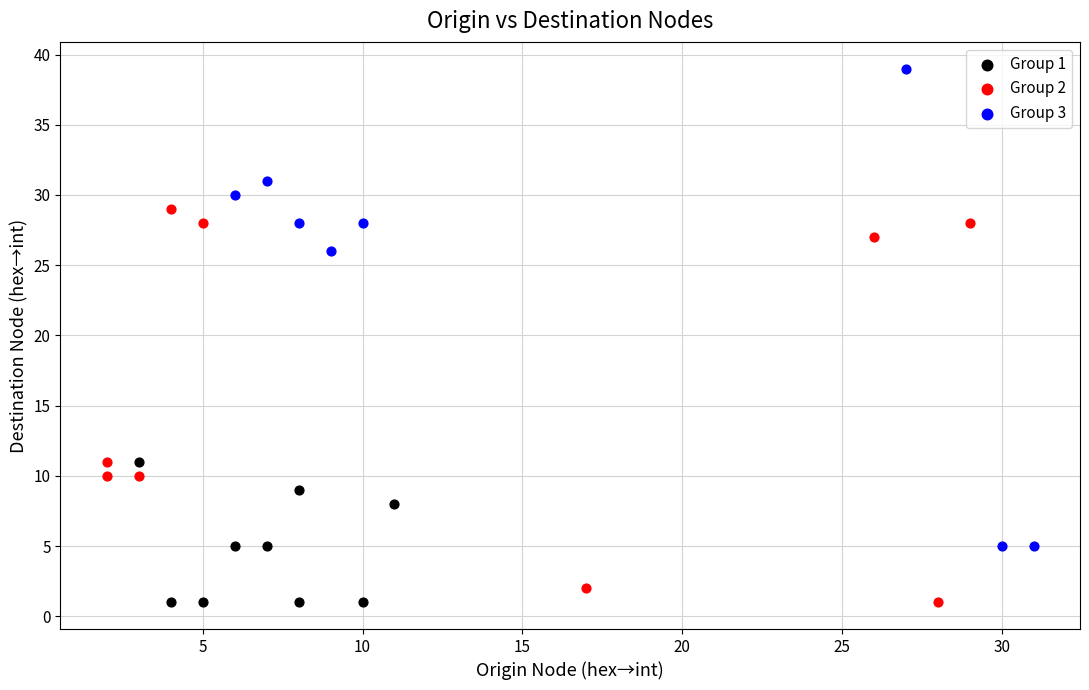

Which series has the widest spread of Y values?

Group 3